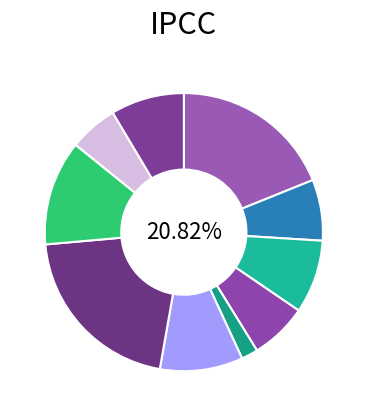

Rank the categories by value from highest to lowest.

Рыба припущенная, Каша манная, Картофельное пюре, Борщ со сметаной, Хлеб пшеничный (завтрак), Хлеб пшеничный (обед), Кофейный напиток, Салат из моркови, Чай с сахаром, Горошек зеленый